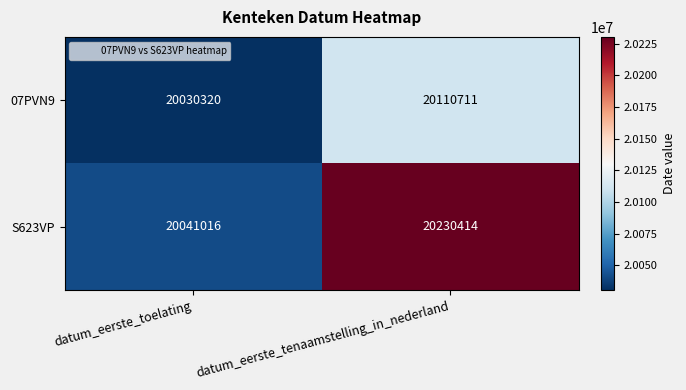

Is the value of 07PVN9 at datum_eerste_tenaamstelling_in_nederland greater than the value of S623VP at datum_eerste_tenaamstelling_in_nederland?

No